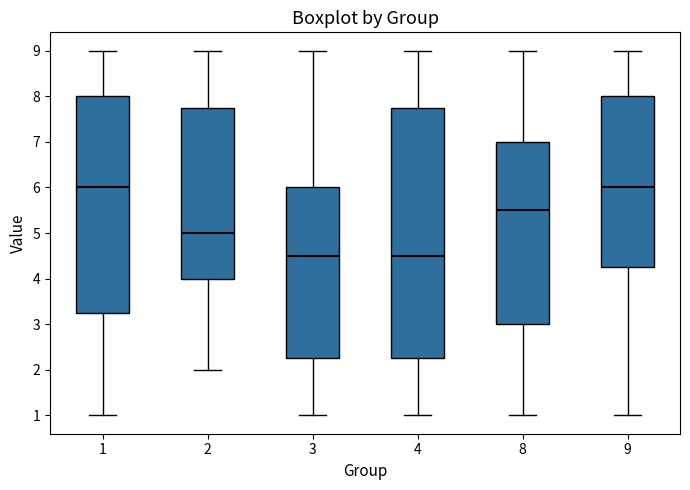

Which box is the tallest, from its lower edge to its upper edge?

4